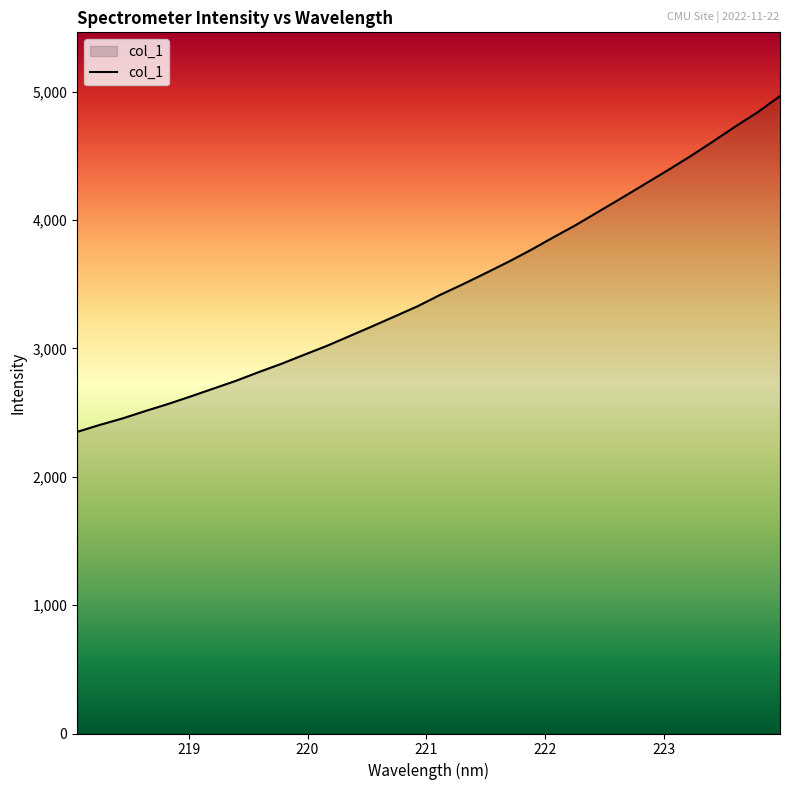

What is the difference between the maximum and minimum values?

2616.4